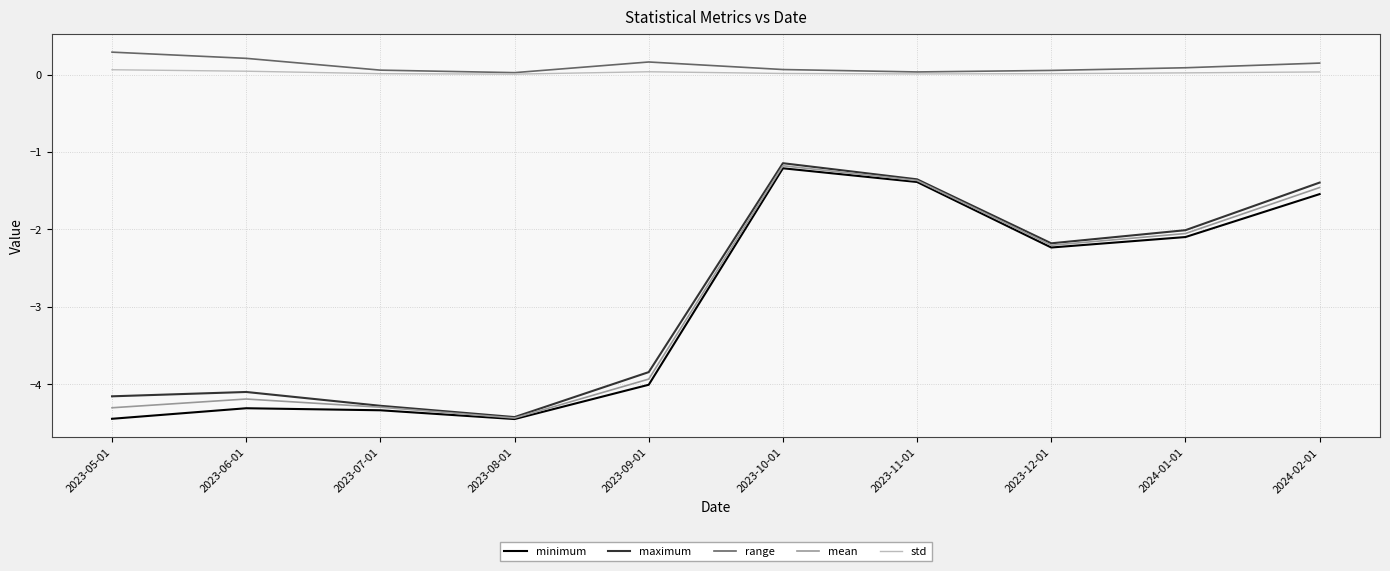

Which label corresponds to the largest value in the chart?

2023-05-01